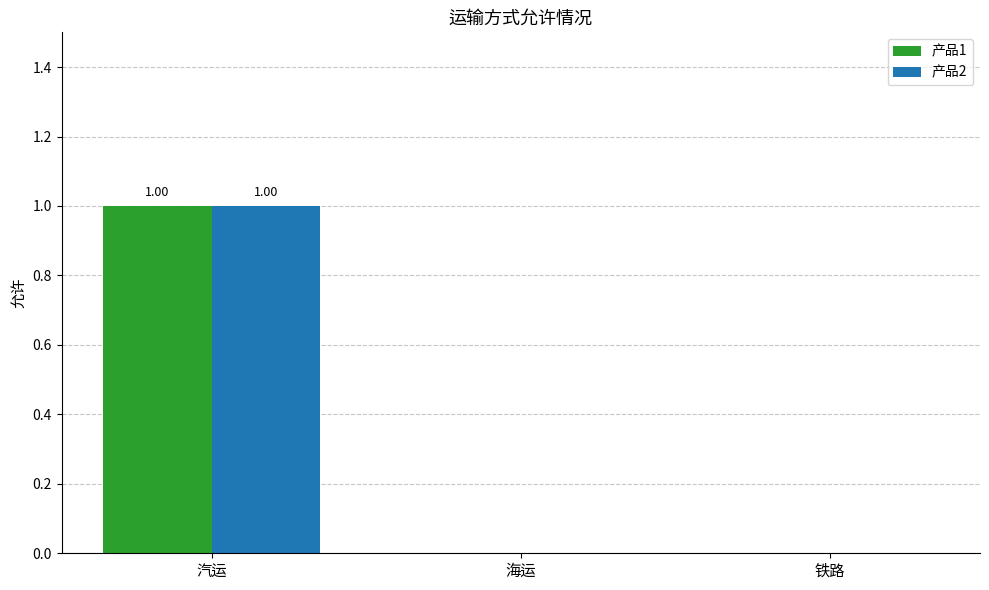

At which category is the sum across all series the highest?

汽运